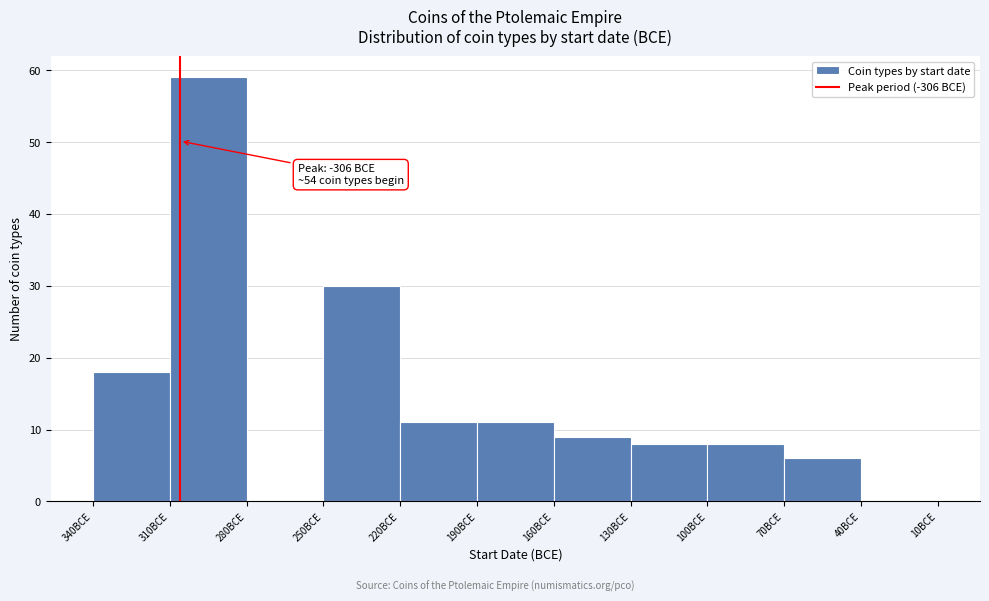

Reading left to right, extract all data points from this chart.

340BCE=18	310BCE=59	280BCE=0	250BCE=30	220BCE=11	190BCE=11	160BCE=9	130BCE=8	100BCE=8	70BCE=6	40BCE=0